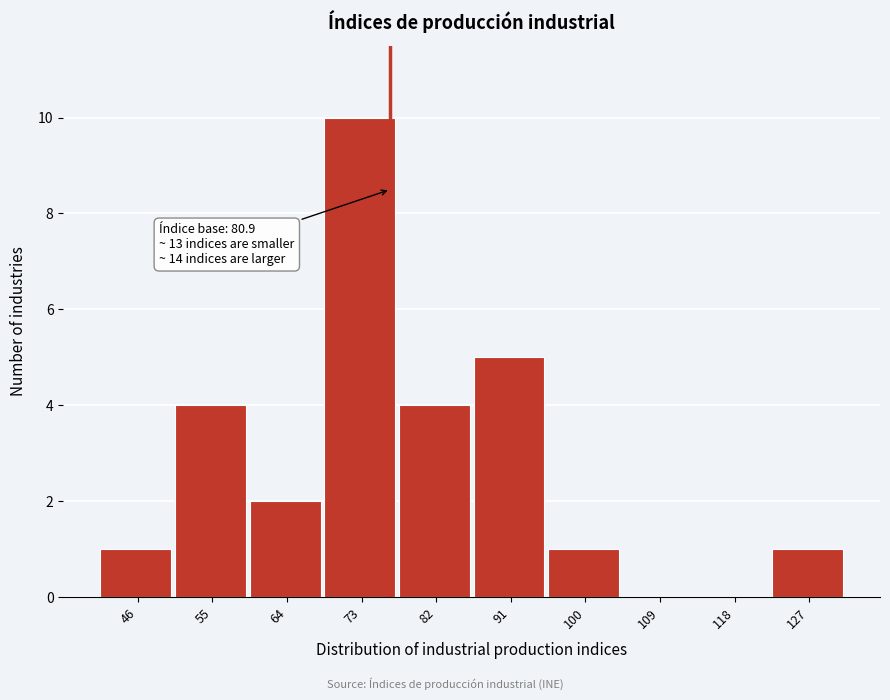

Reading left to right, extract all data points from this chart.

46=1	55=4	64=2	73=10	82=4	91=5	100=1	109=0	118=0	127=1